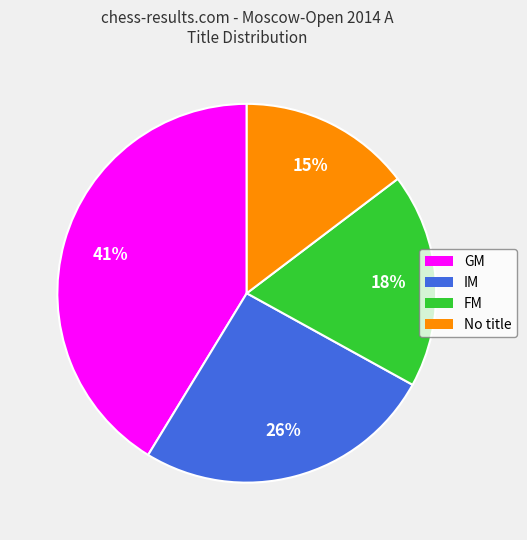

True or false: No title accounts for 15% of the total.

True